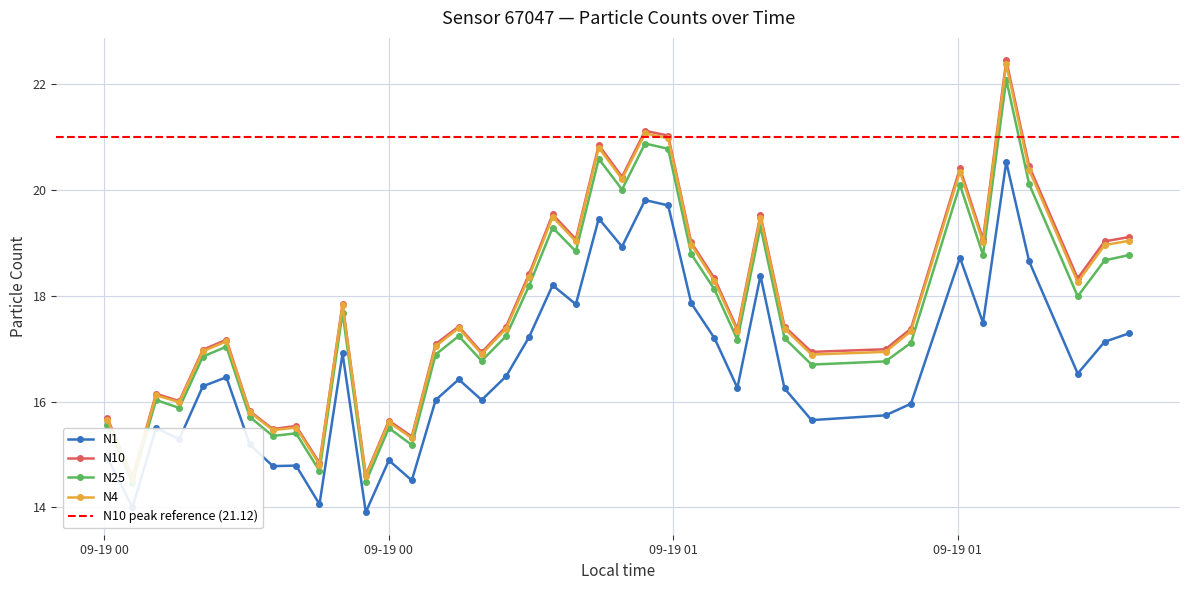

True or false: N25 and N1 cross at least once.

False